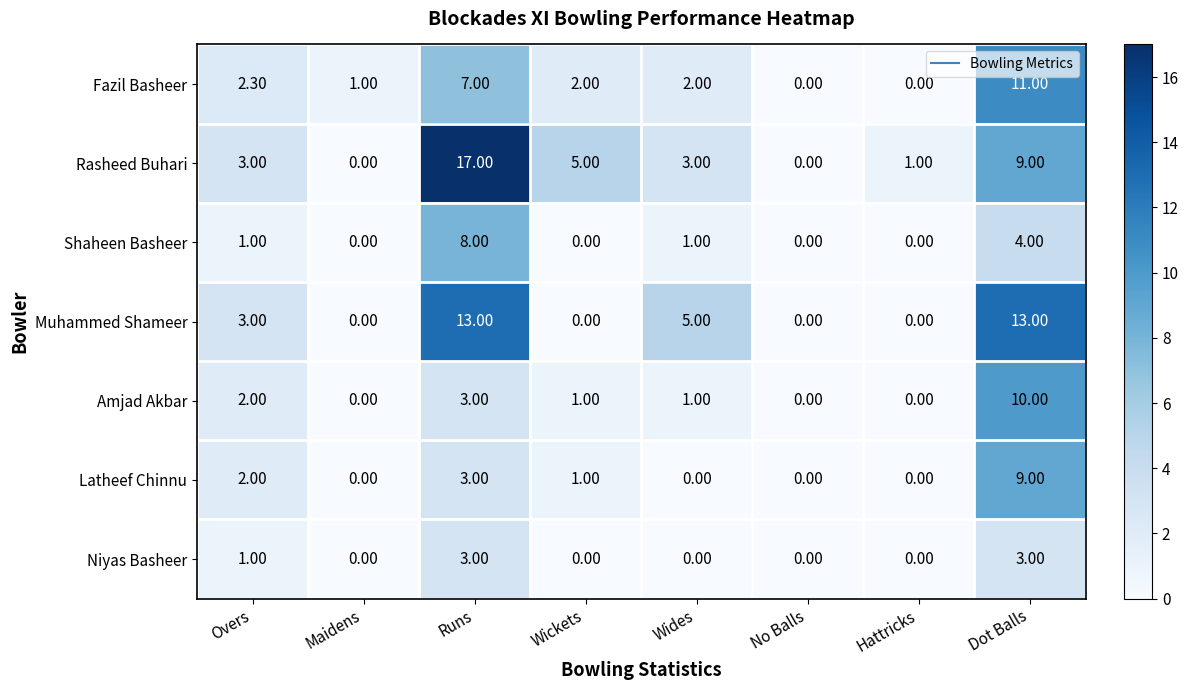

What is the difference between the second highest and minimum values in the Muhammed Shameer series?

13.0